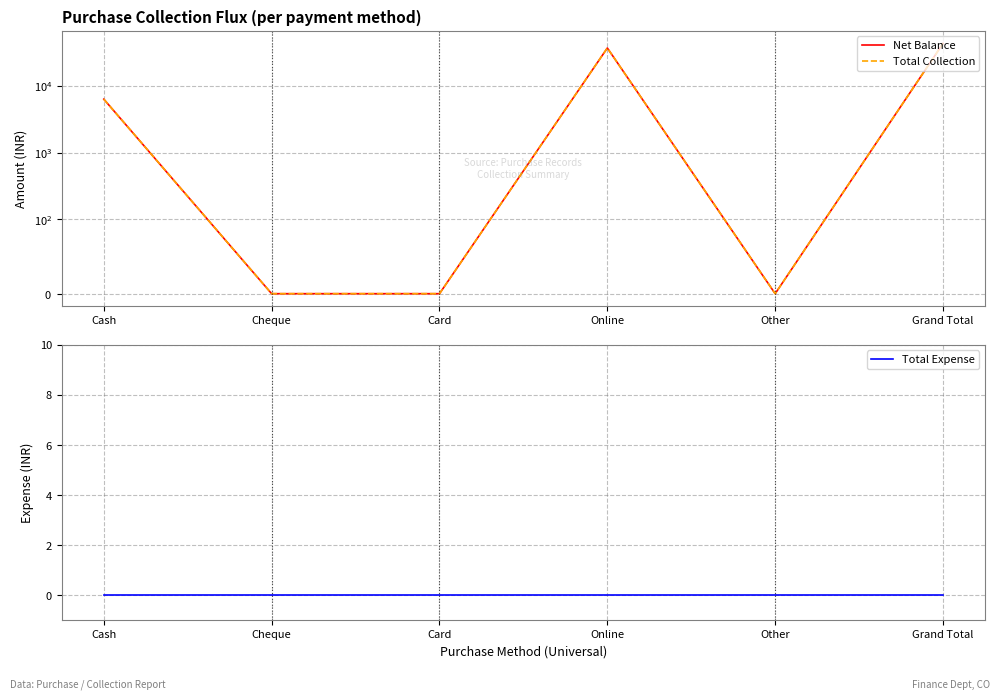

True or false: Net Balance has a value of -27823 at Cheque.

False